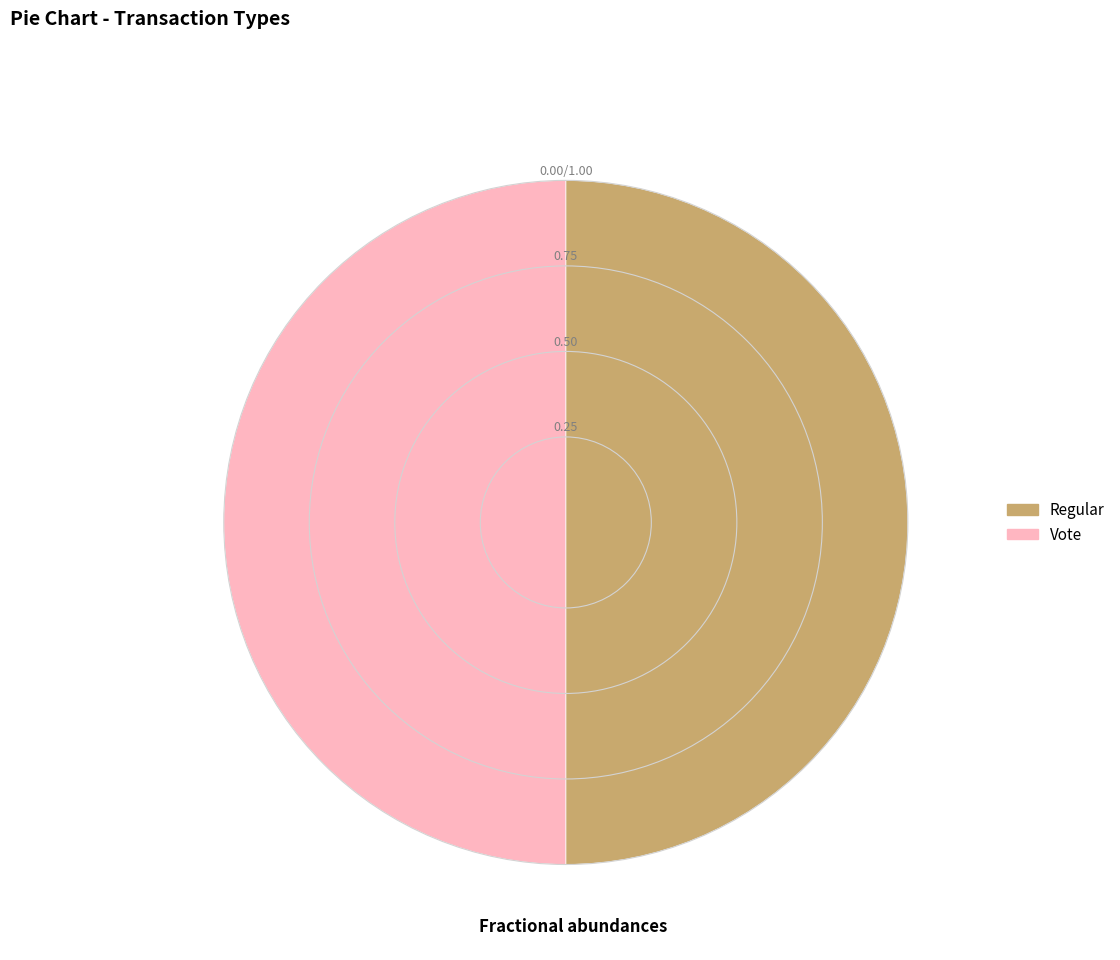

Is the sum of Regular and Vote greater than half?

Yes